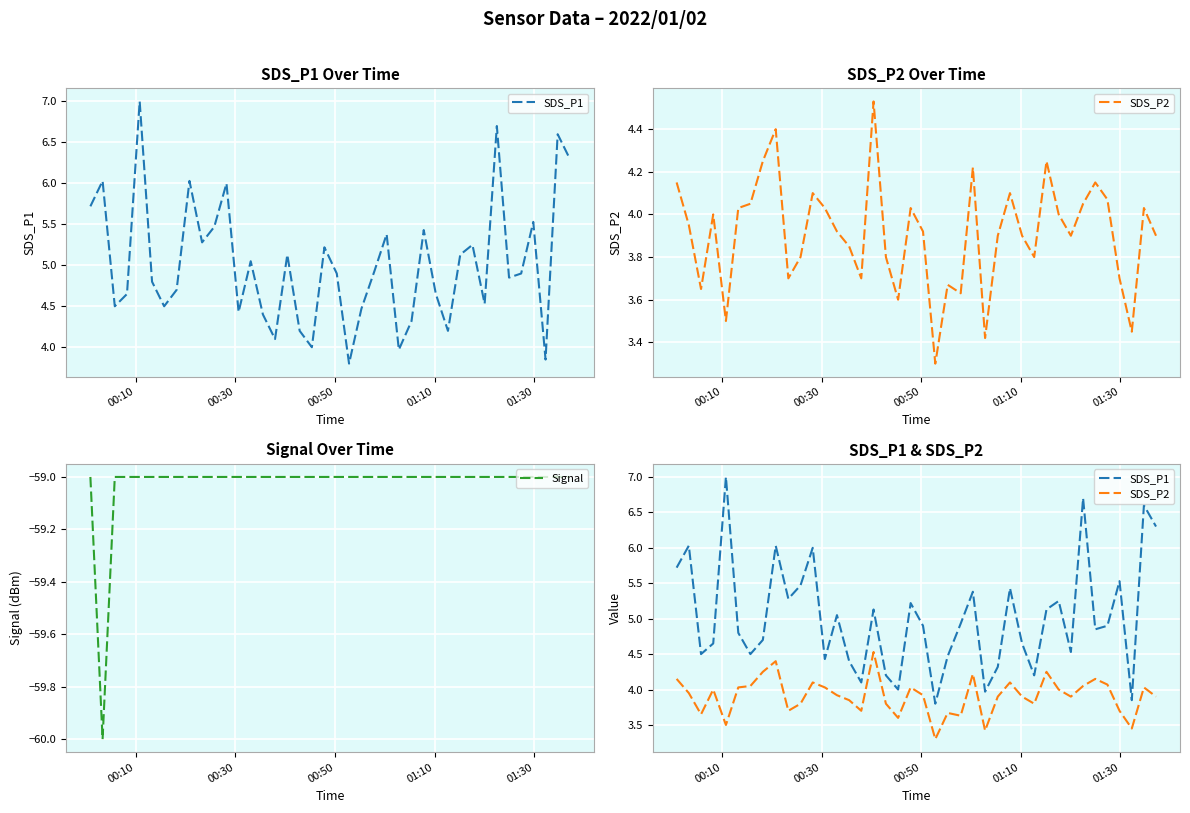

What is the maximum value for Signal?

-59